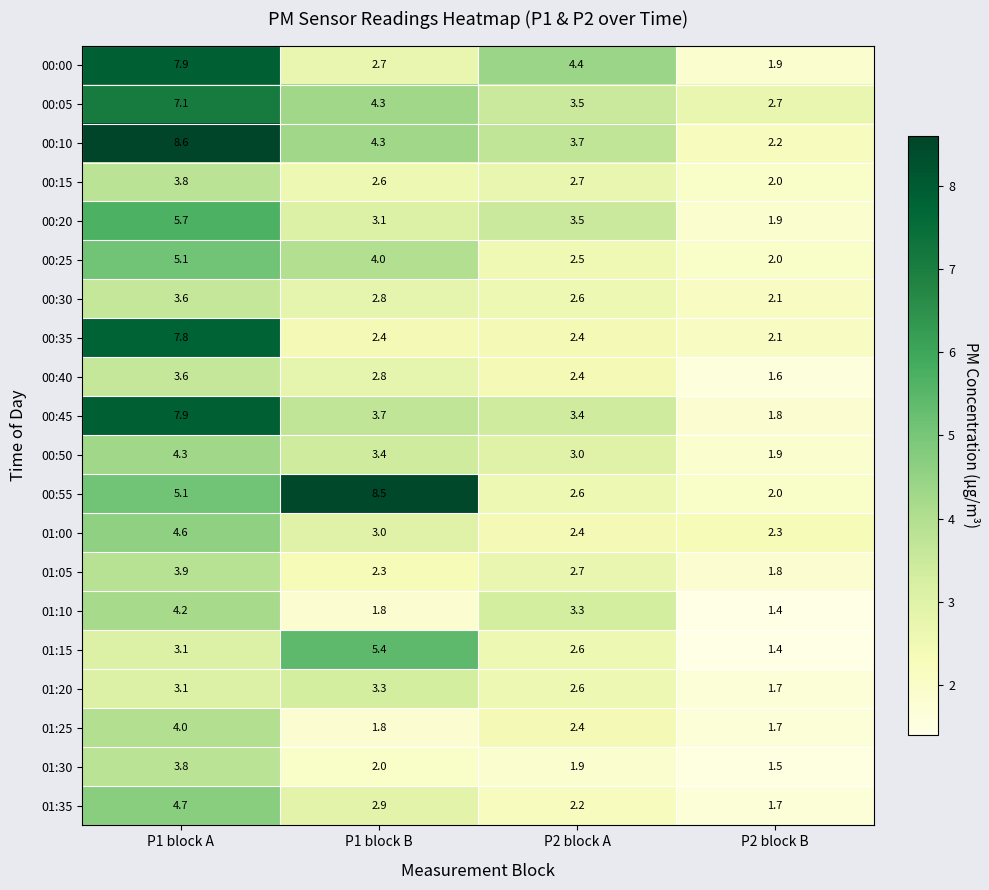

At how many categories does at least one series exceed 4?

3